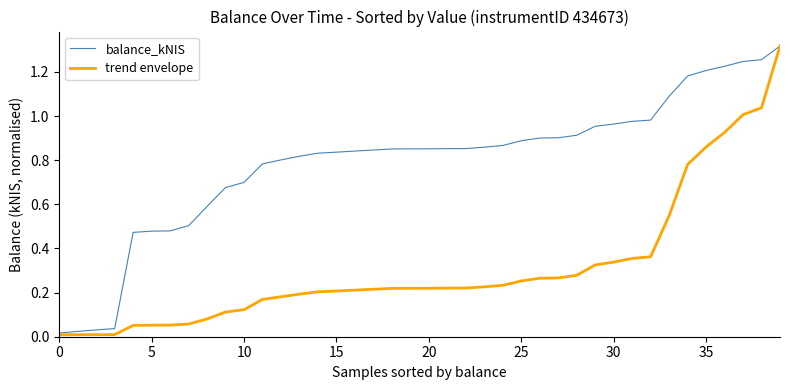

What are all the series names shown in the legend?

balance_kNIS, trend envelope